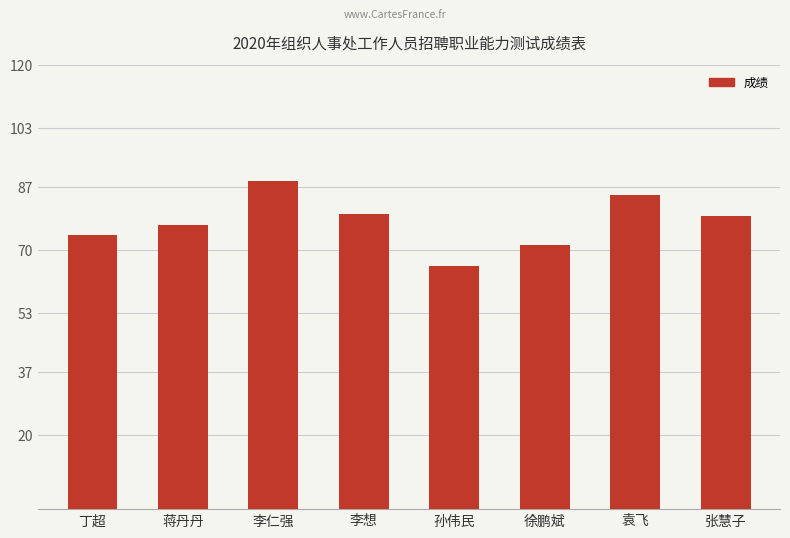

Count the values in the range 74 to 85.

5